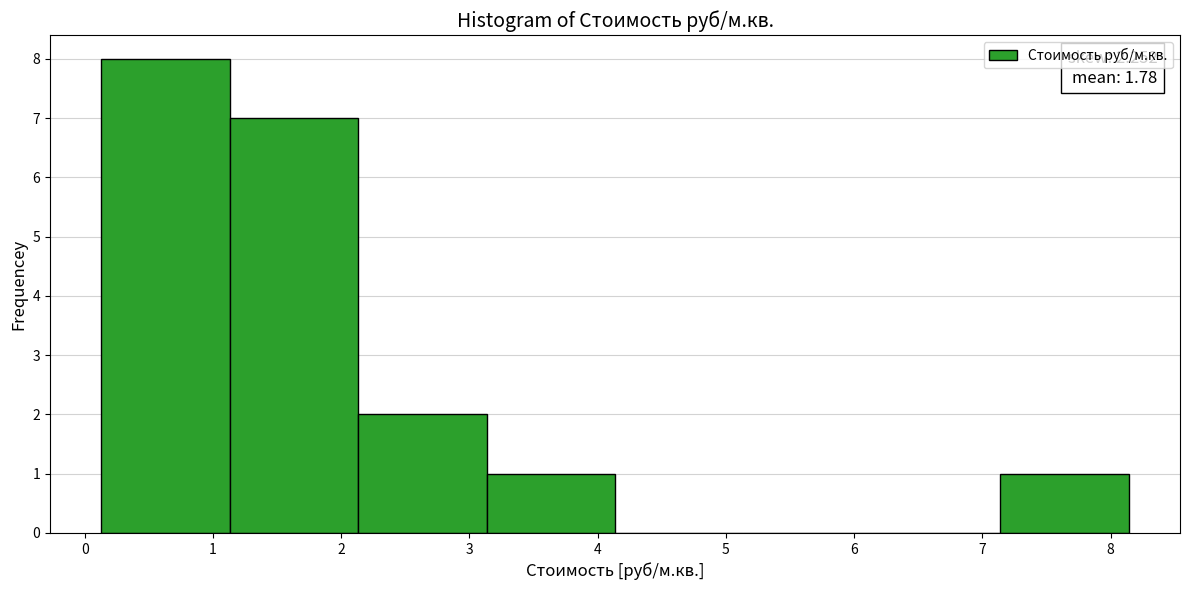

Which range on the x-axis has the tallest bar?

0.1 to 1.1